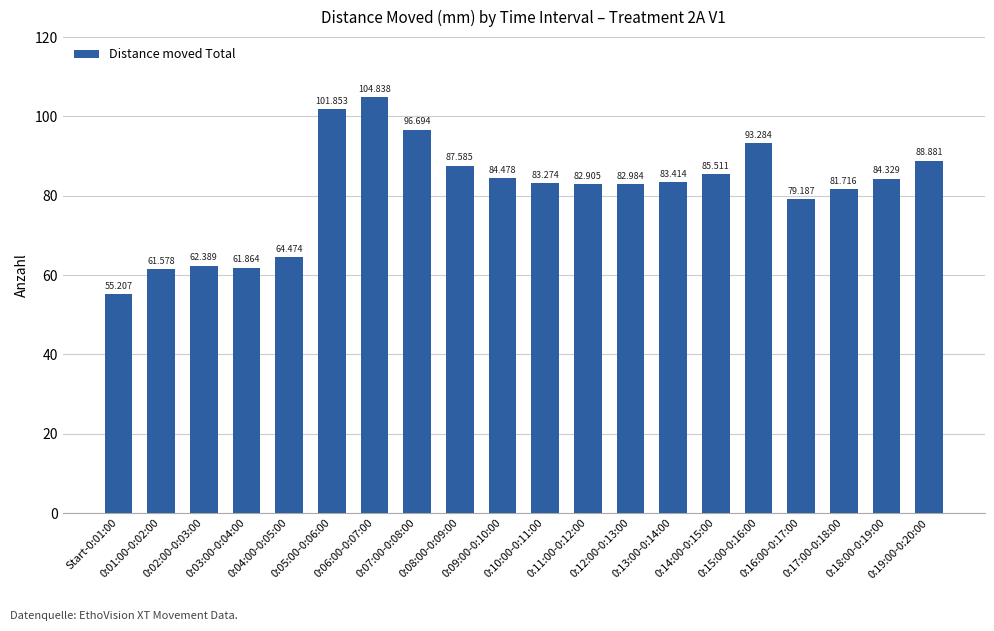

What is the sum of the values at 0:12:00-0:13:00 and 0:14:00-0:15:00?

168.5